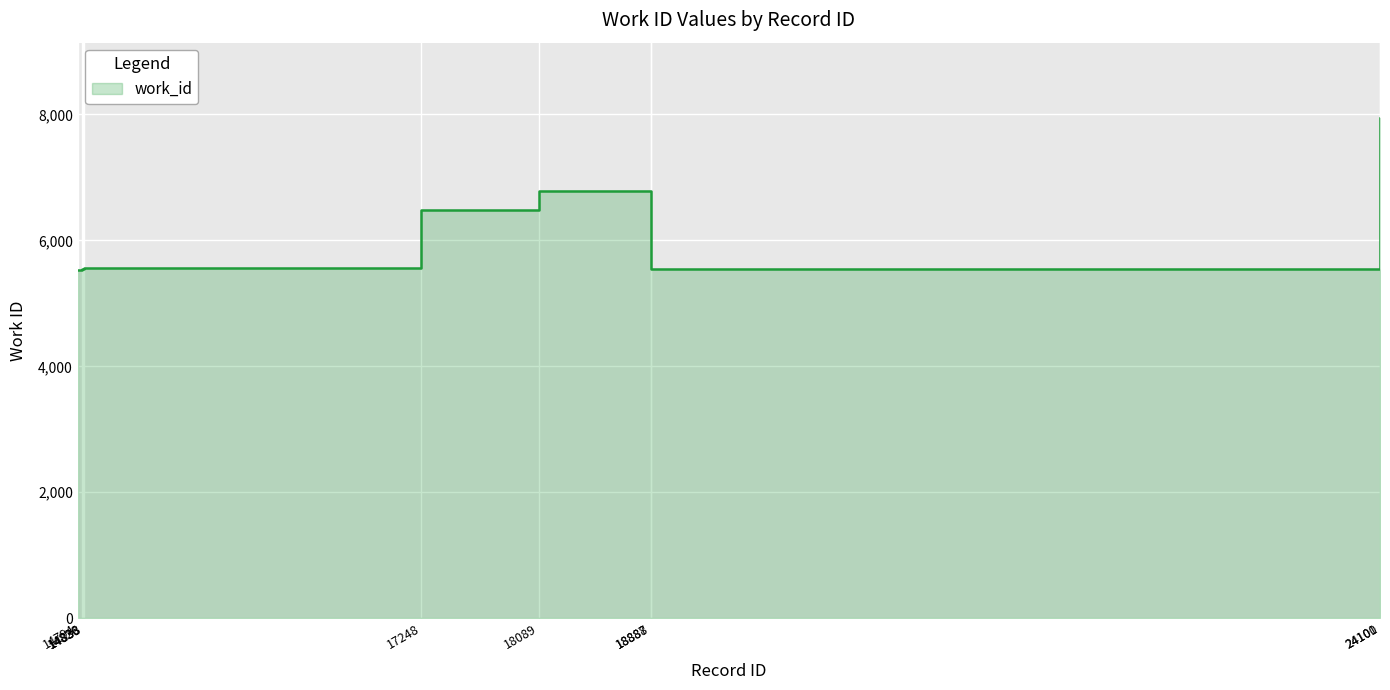

Reading left to right, list all the values displayed in this chart.

14794=5530	14826=5548	14833=5551	14838=5553	17248=6482	18089=6785	18887=5551	18888=5551	24100=7946	24101=7946